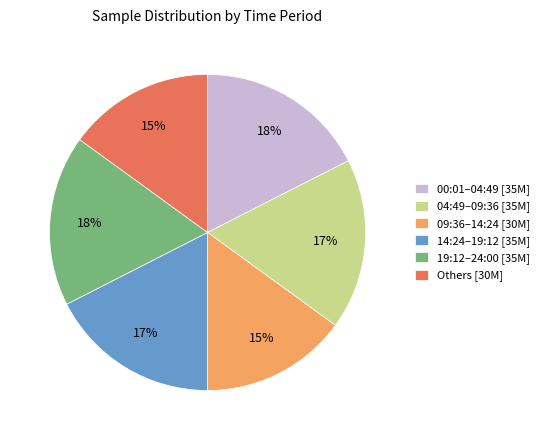

Which has a higher value, 19:12–24:00 [35M] or Others [30M]?

19:12–24:00 [35M]